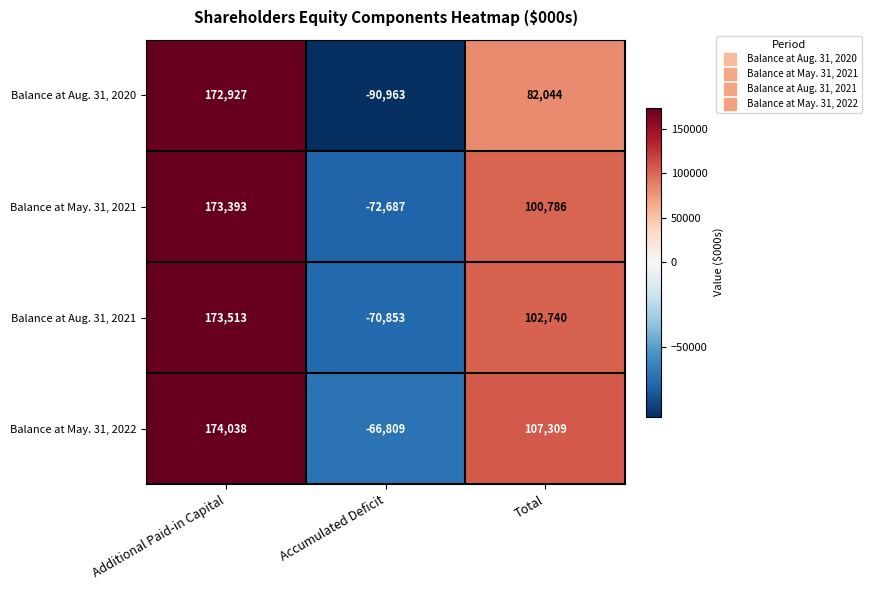

Reading right to left, what are all the values shown in this chart?

Balance at Aug. 31, 2020: Total=82044	Accumulated Deficit=-90963	Additional Paid-in Capital=172927
Balance at May. 31, 2021: Total=100786	Accumulated Deficit=-72687	Additional Paid-in Capital=173393
Balance at Aug. 31, 2021: Total=102740	Accumulated Deficit=-70853	Additional Paid-in Capital=173513
Balance at May. 31, 2022: Total=107309	Accumulated Deficit=-66809	Additional Paid-in Capital=174038